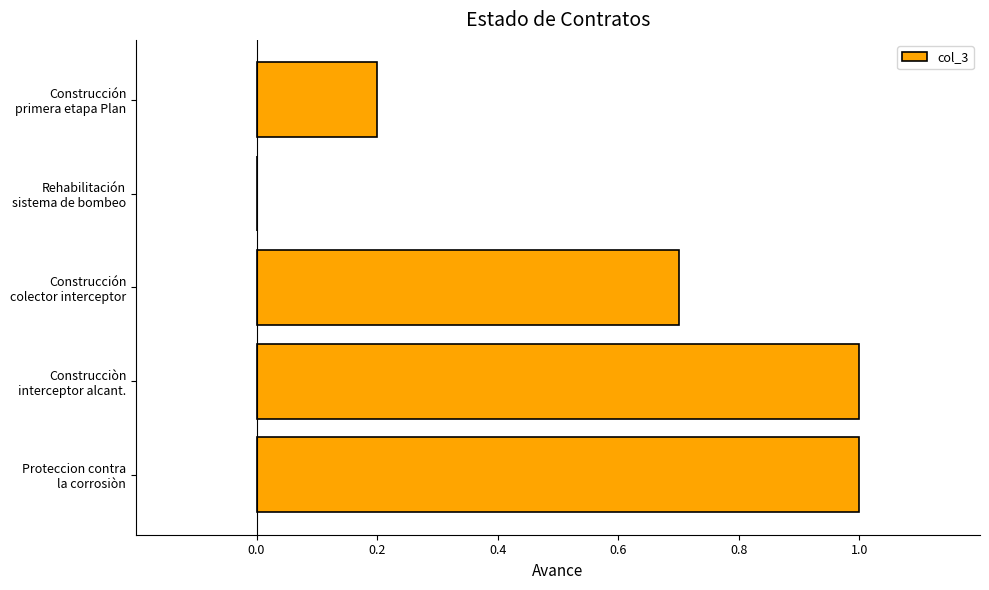

What is the average value?

0.6